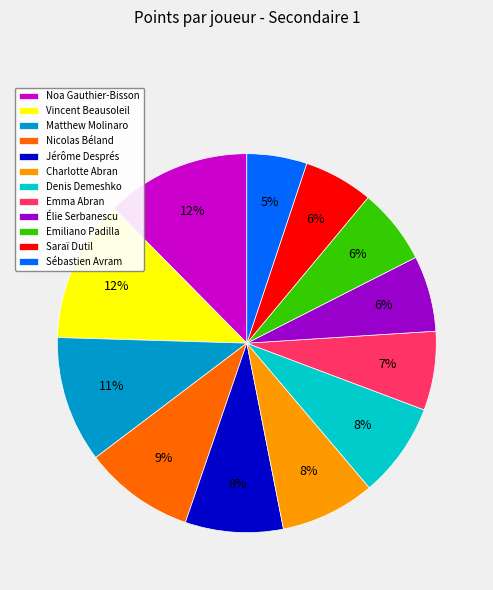

How many slices are in this pie chart?

12